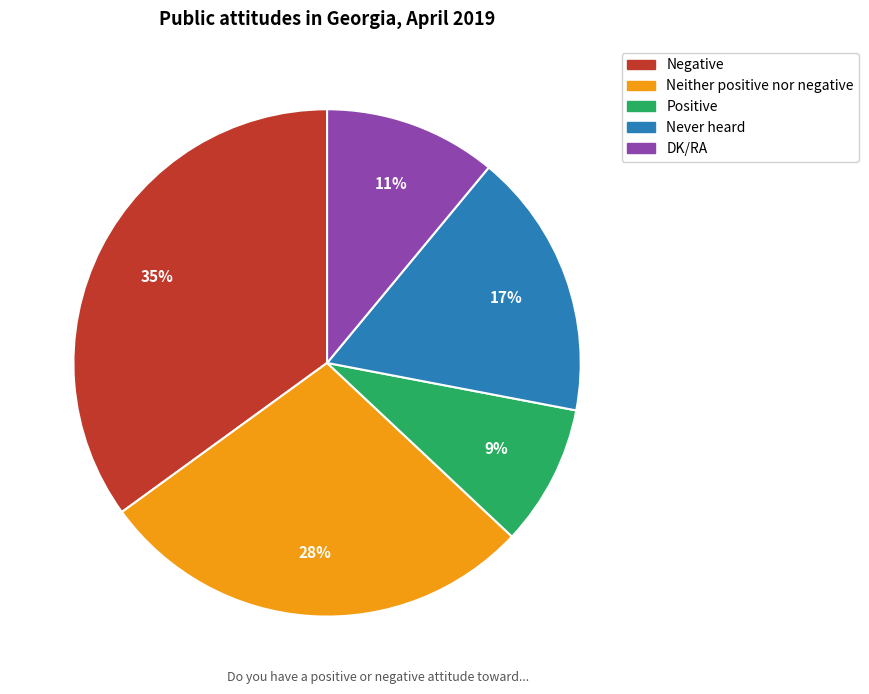

To the nearest percent, what is the average slice percentage?

20%